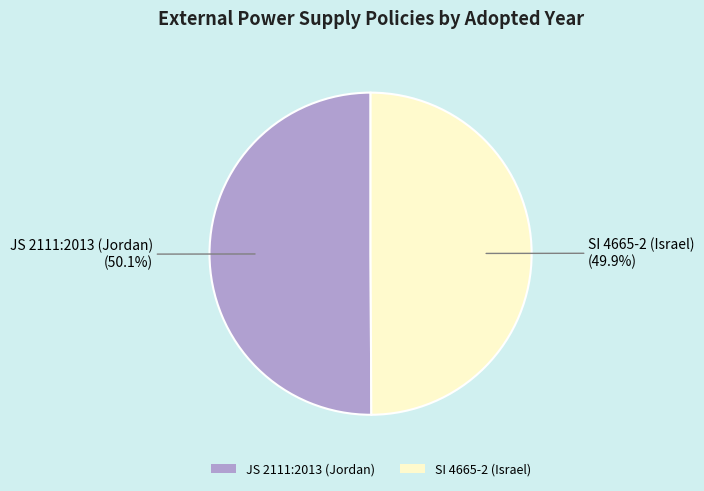

What percentage do SI 4665-2 (Israel) and JS 2111:2013 (Jordan) together represent?

100.0%